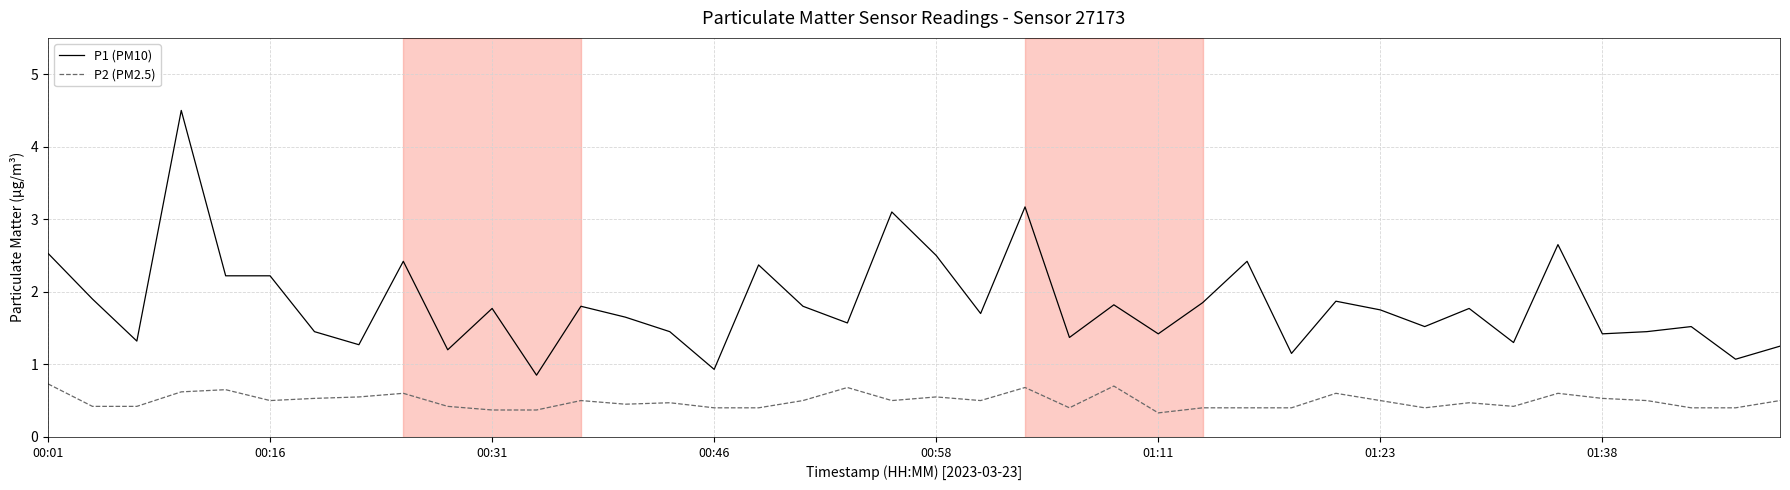

List the series in order of their overall mean, highest first.

P1 (PM10), P2 (PM2.5)